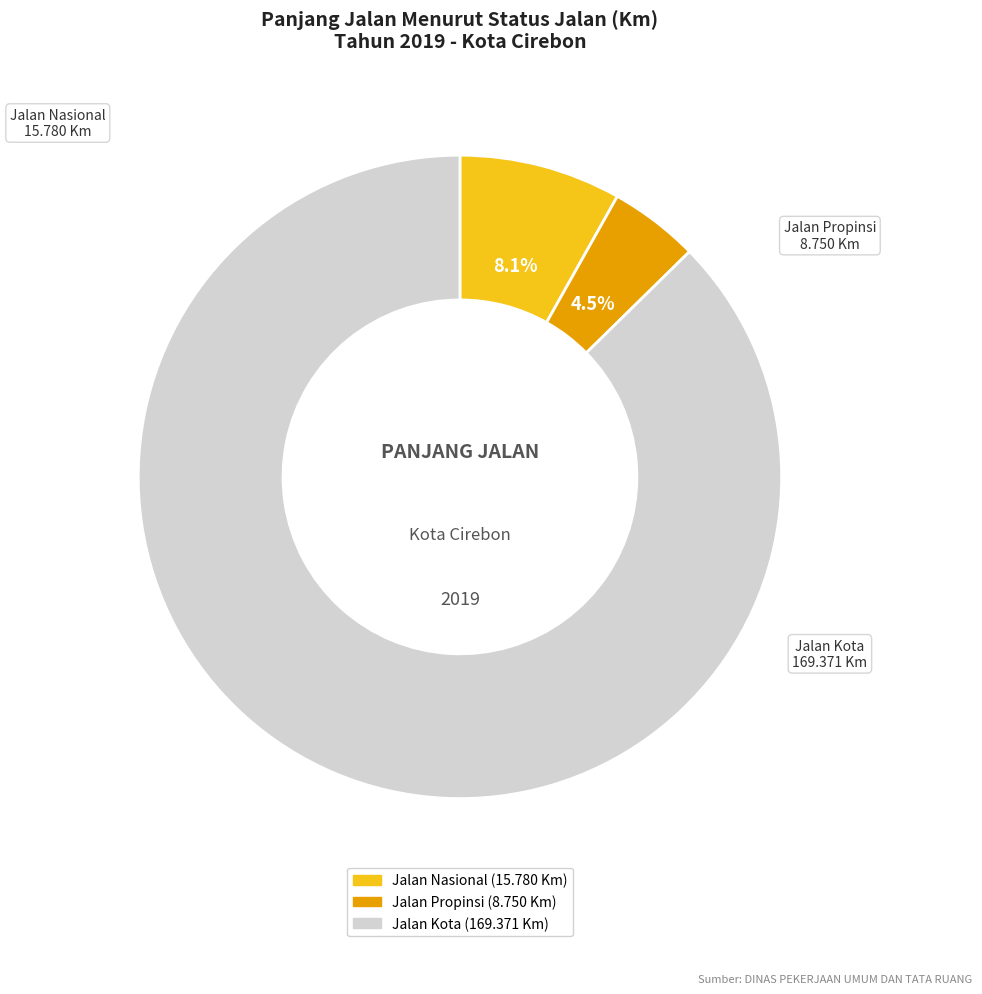

Does Jalan Kota represent more than half of the total?

Yes